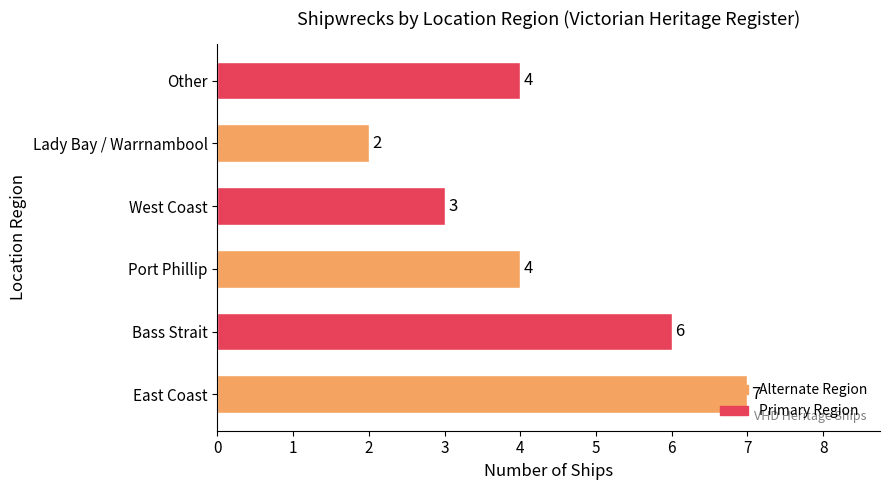

Between Lady Bay / Warrnambool and Other, which is larger?

Other